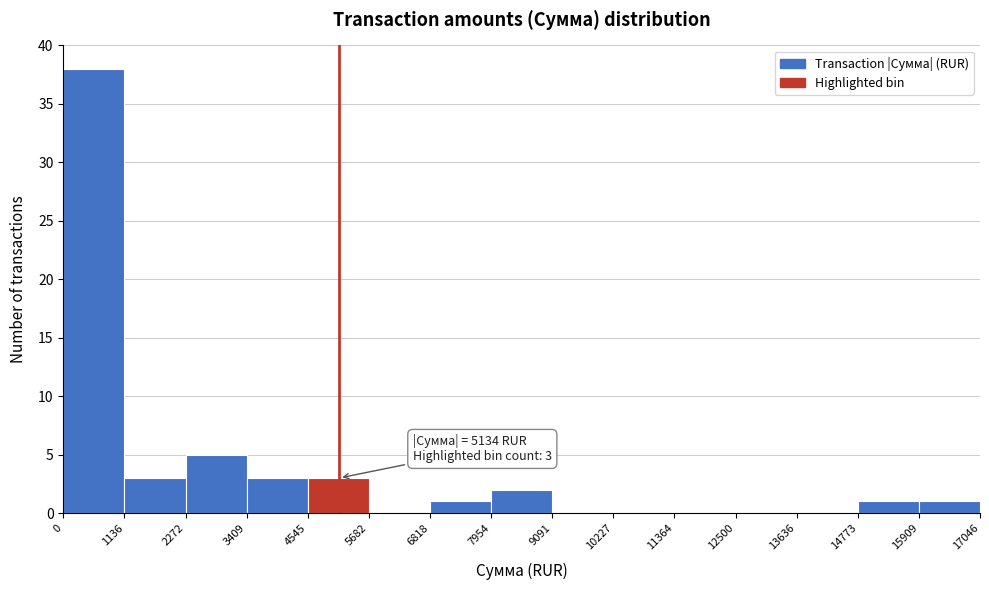

Over which range of the x-axis is the bar tallest?

0 to 1136